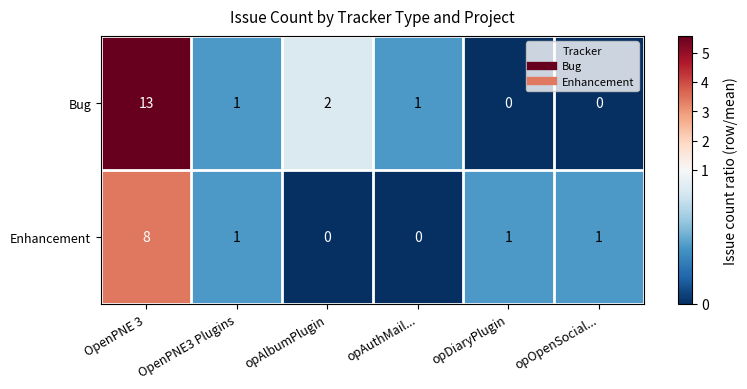

At which label does Enhancement first exceed 1?

OpenPNE 3